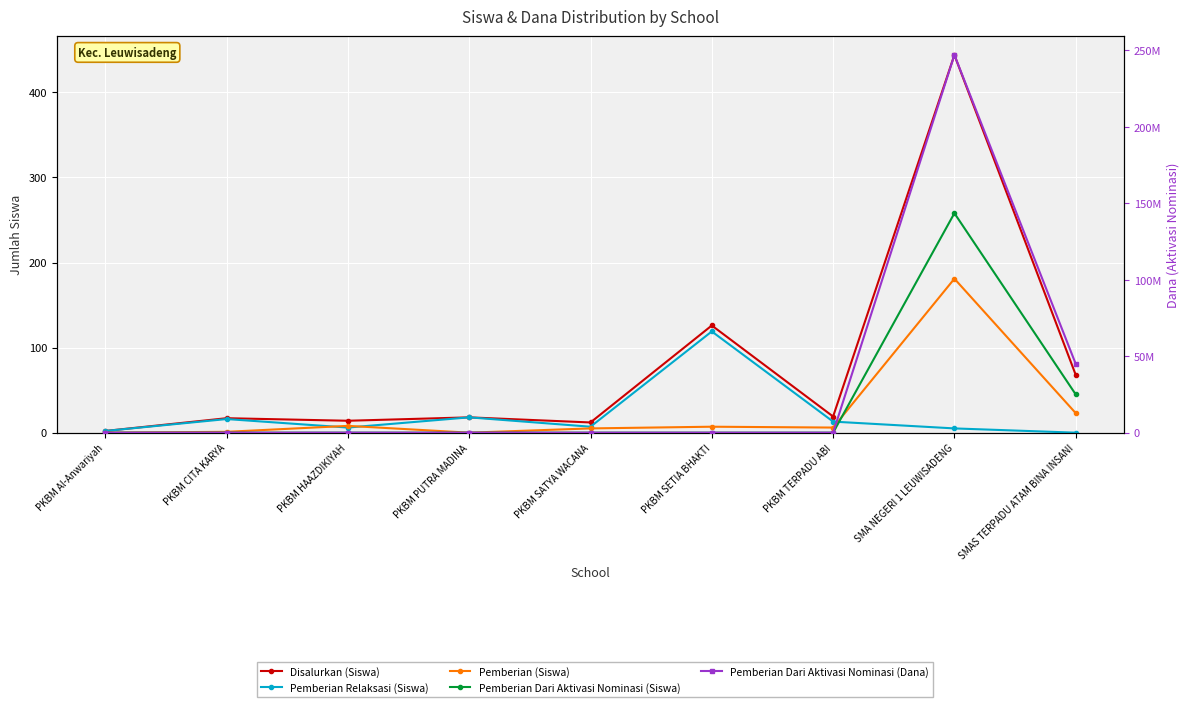

What is the value of the Pemberian Dari Aktivasi Nominasi (Siswa) point at the 8th from the left?

258